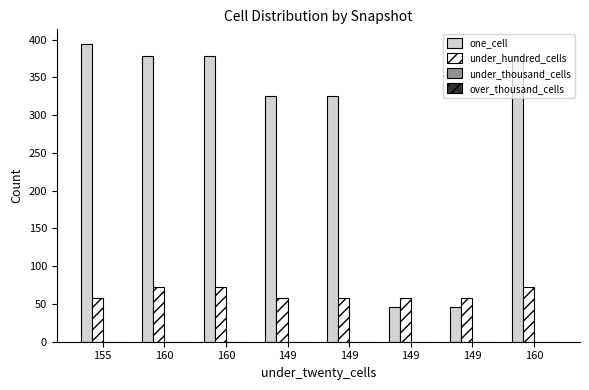

How many groups of bars are there?

8